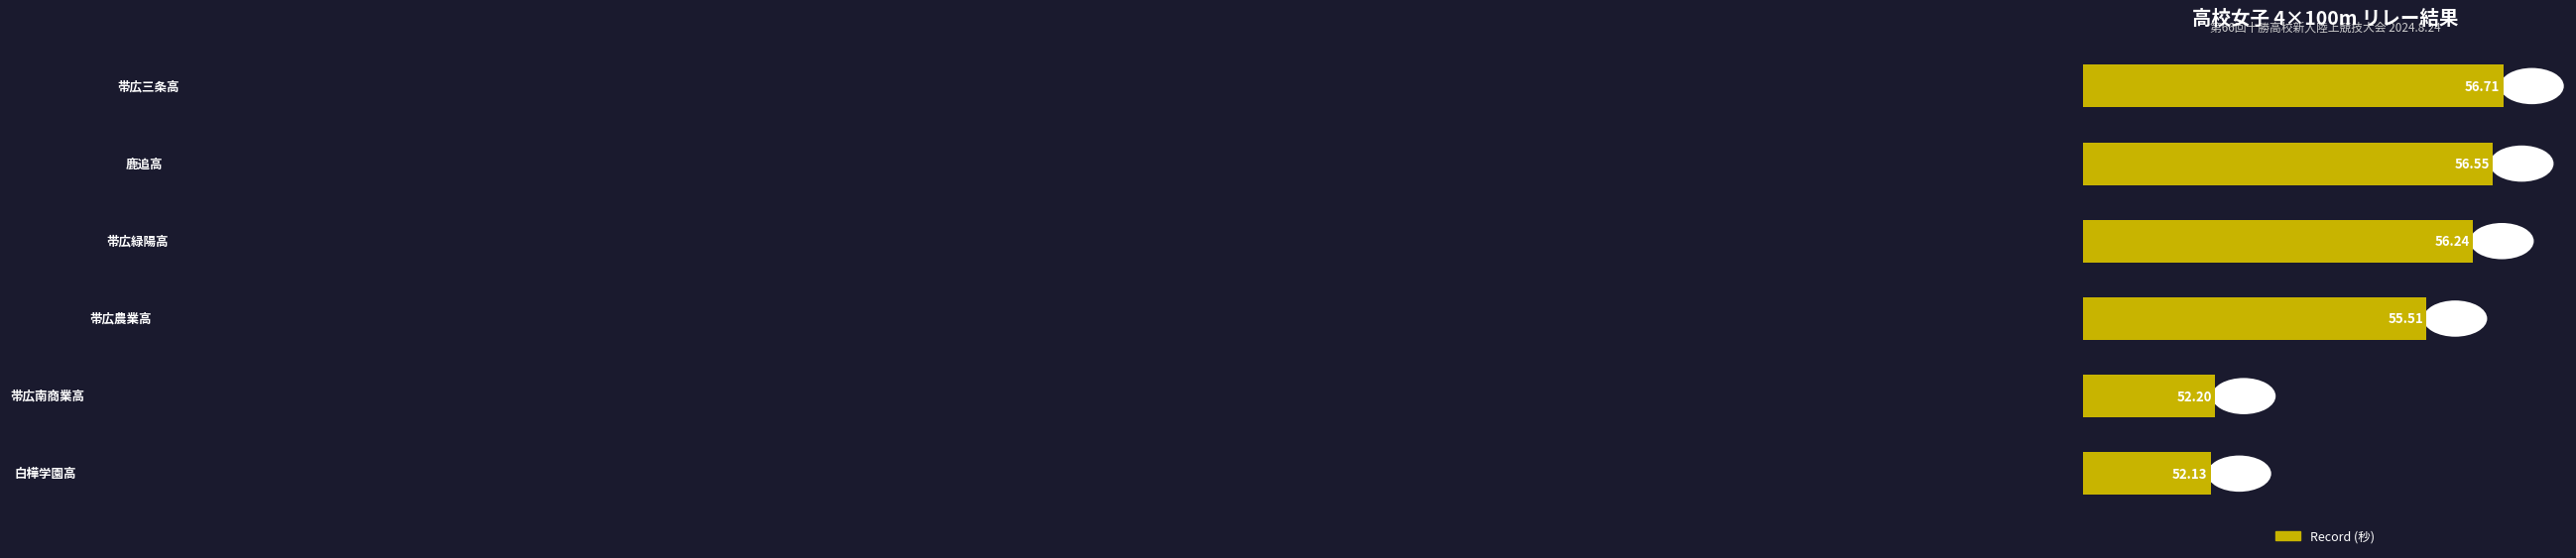

What is the difference between the maximum and minimum values?

4.6